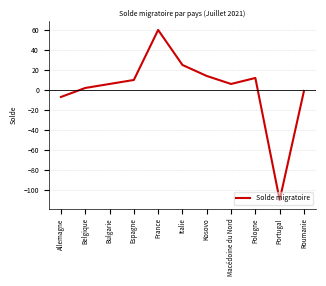

Which category has the highest value across all series?

France